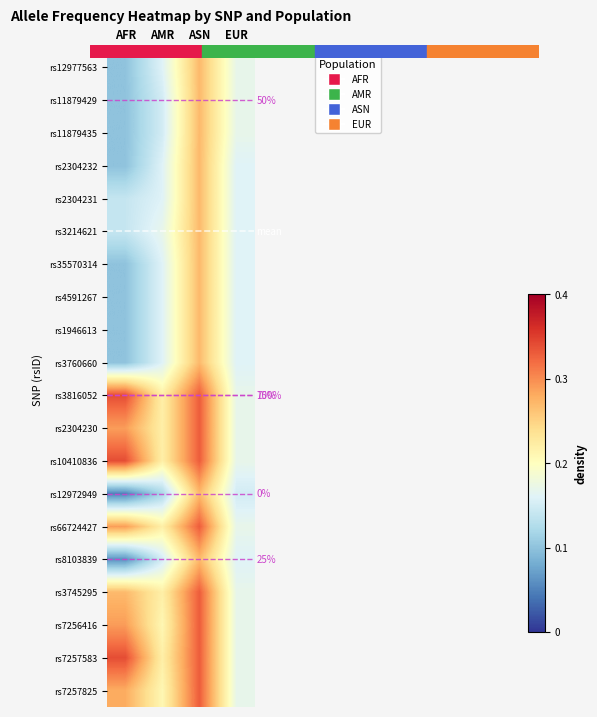

What is the difference between the maximum and minimum values in the rs10410836 series?

0.2